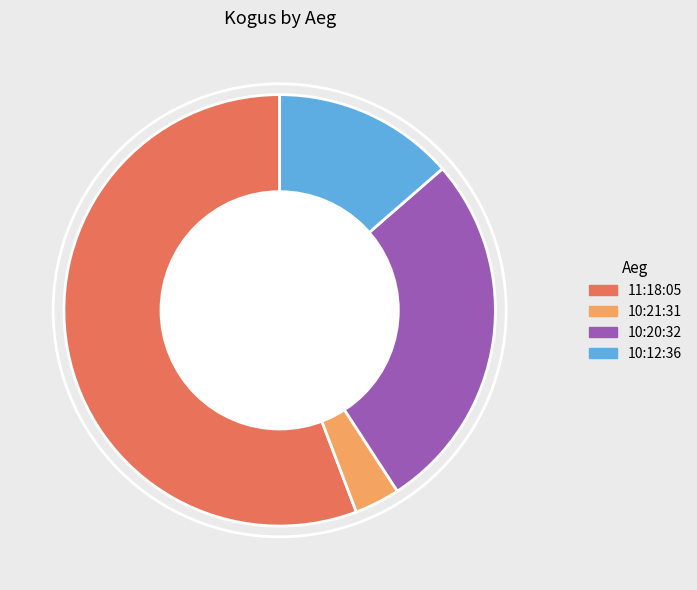

Which slice is the smallest?

10:21:31